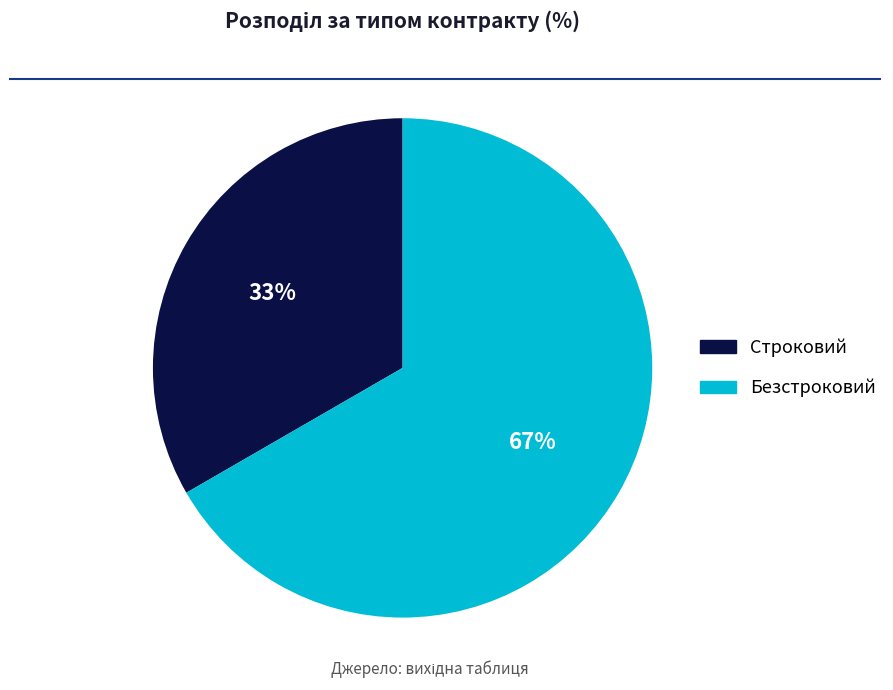

Is it true that Строковий is 42% of the pie?

False